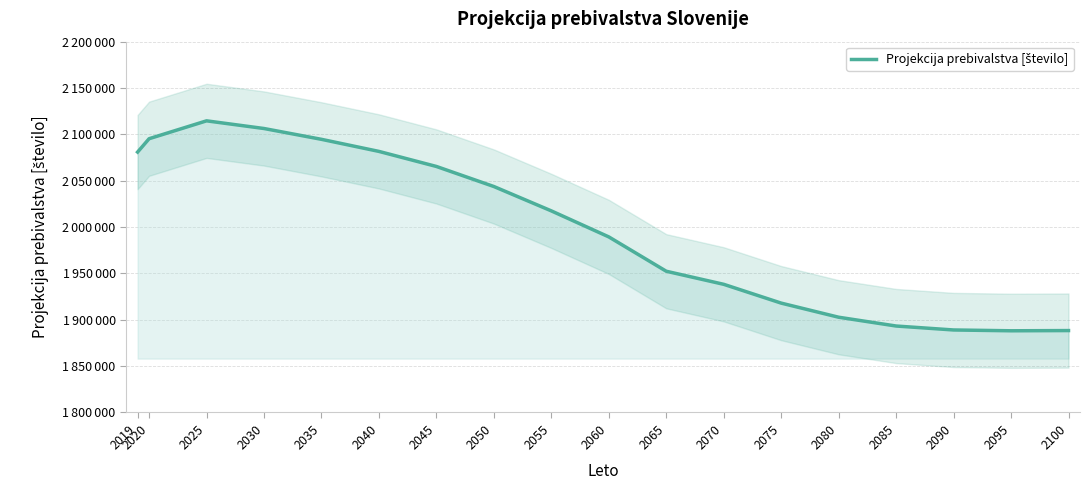

Where is the first local minimum?

2095